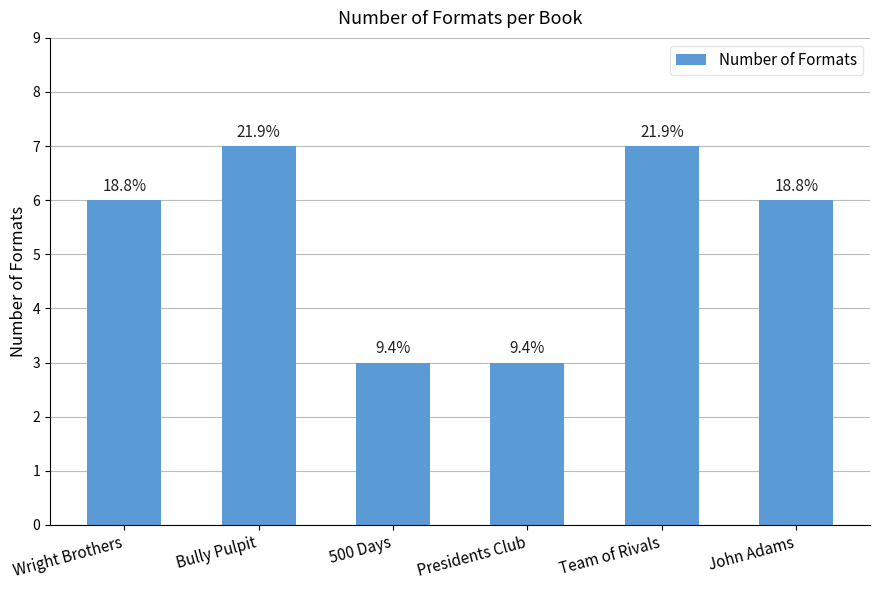

What is the difference between the second highest and minimum values?

4